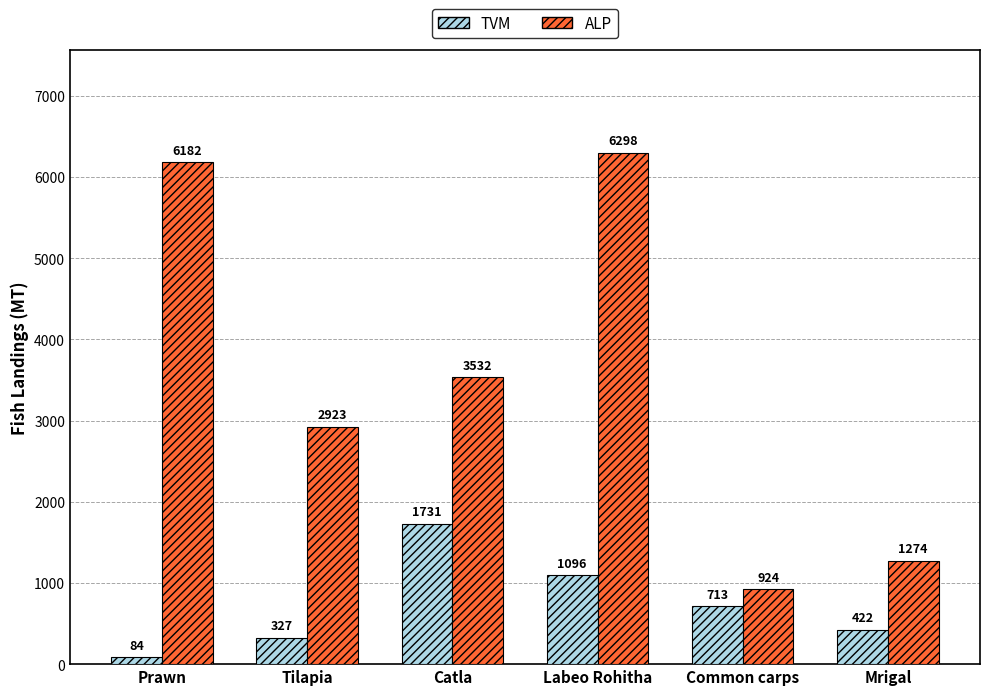

What is the label of the 3rd bar from the left?

Catla